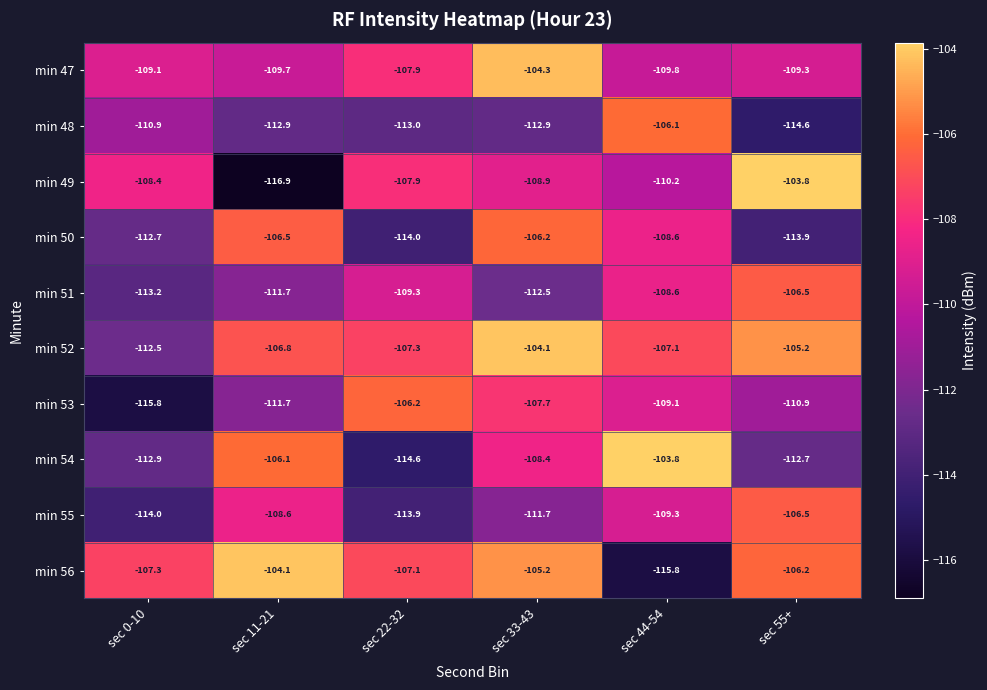

Rank the categories by min 55 value from lowest to highest.

sec 0-10, sec 22-32, sec 33-43, sec 44-54, sec 11-21, sec 55+